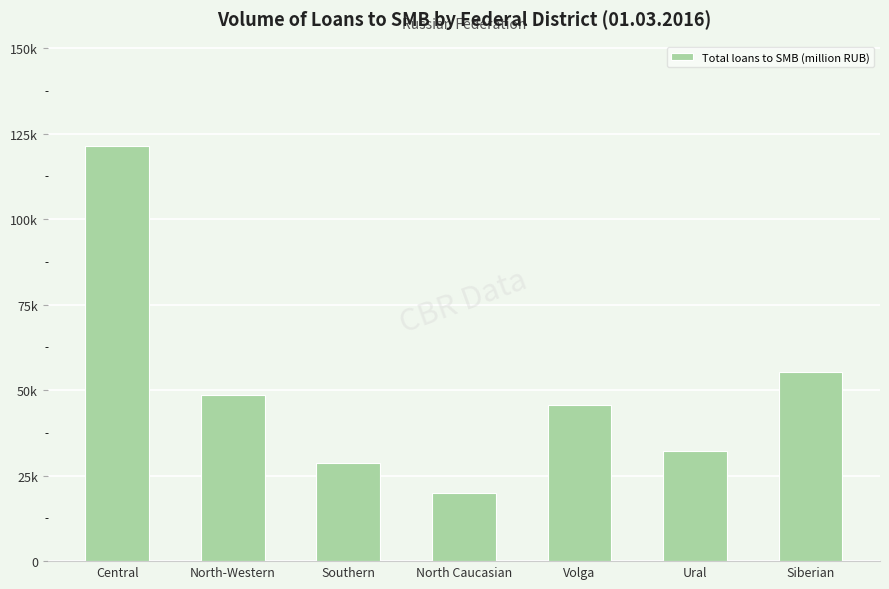

Are the bars grouped side by side (vs. stacked)?

No